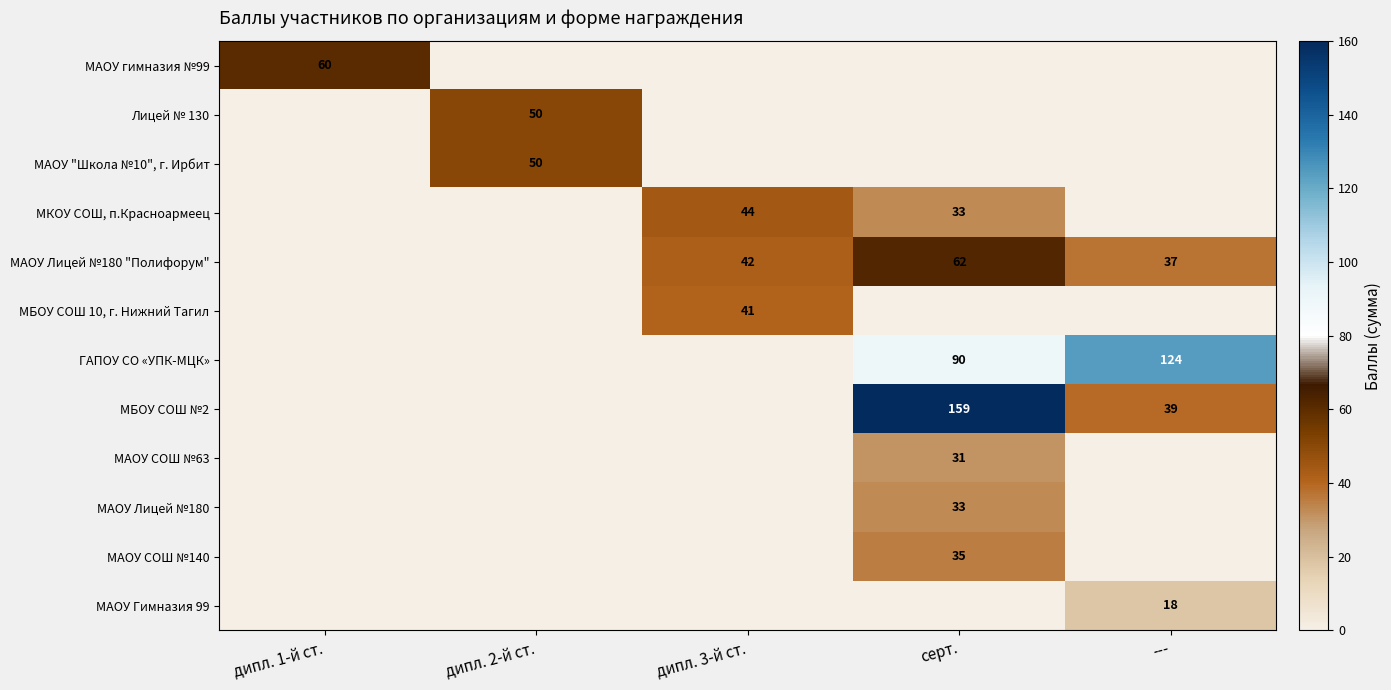

Is it true that МАОУ СОШ №63 equals 31 at серт.?

True